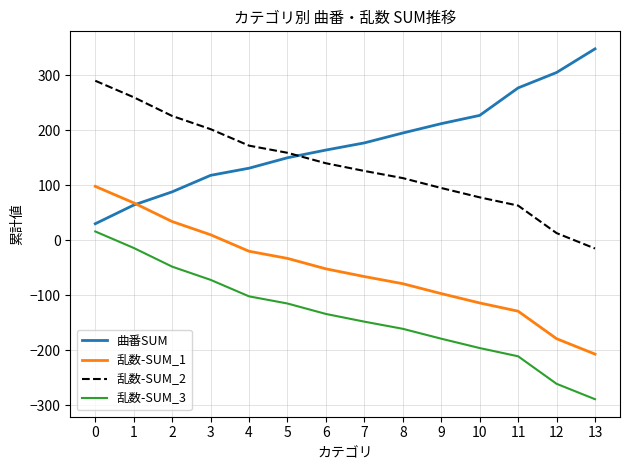

Between 3 and 13, which series saw the biggest shift?

曲番SUM